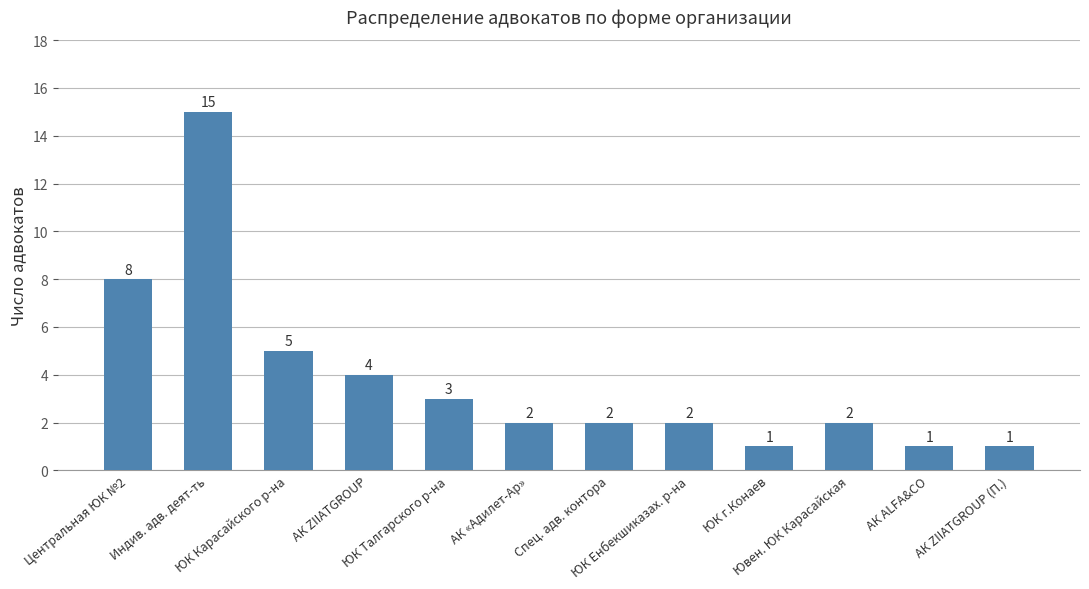

What is the greatest value displayed?

15